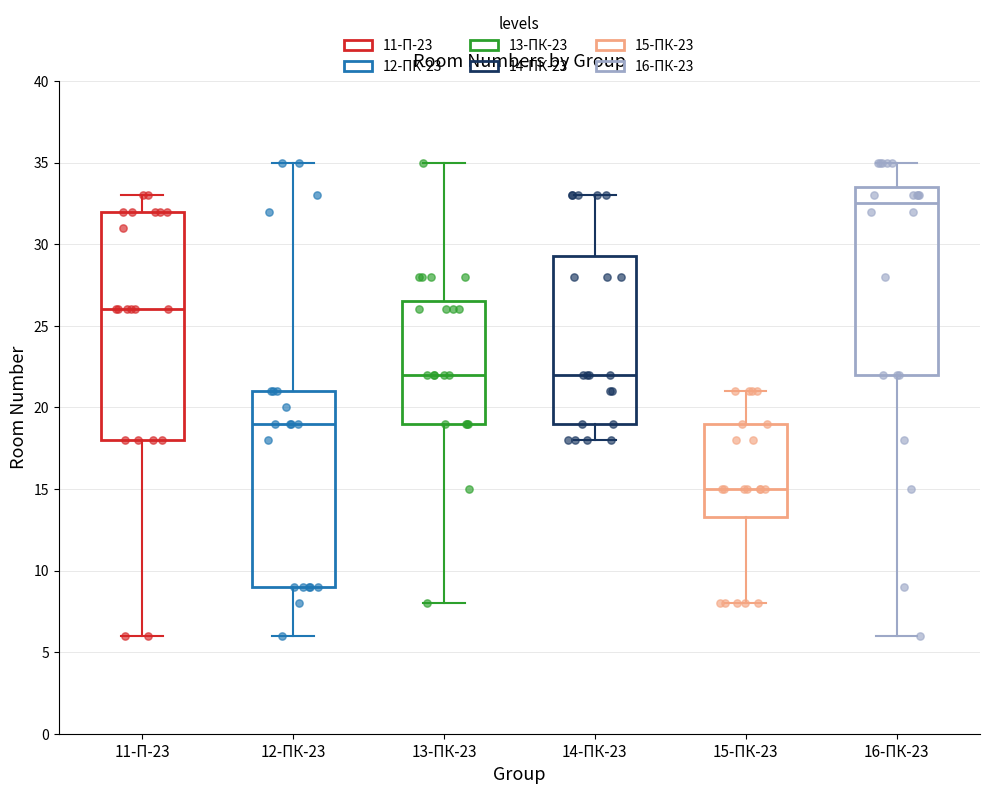

Reading left to right, read every box against the y-axis: the position of its median line, the range the box covers, and the ends of its whiskers. The values are not printed on the chart, so give them approximately, as read against the axis.

11-П-23: median 26.0, box 18.0 to 32.0, whiskers 6.0 to 33.0
12-ПК-23: median 19.0, box 9.0 to 21.0, whiskers 6.0 to 35.0
13-ПК-23: median 22.0, box 19.0 to 26.5, whiskers 8.0 to 35.0
14-ПК-23: median 22.0, box 19.0 to 29.5, whiskers 18.0 to 33.0
15-ПК-23: median 15.0, box 13.5 to 19.0, whiskers 8.0 to 21.0
16-ПК-23: median 32.5, box 22.0 to 33.5, whiskers 6.0 to 35.0